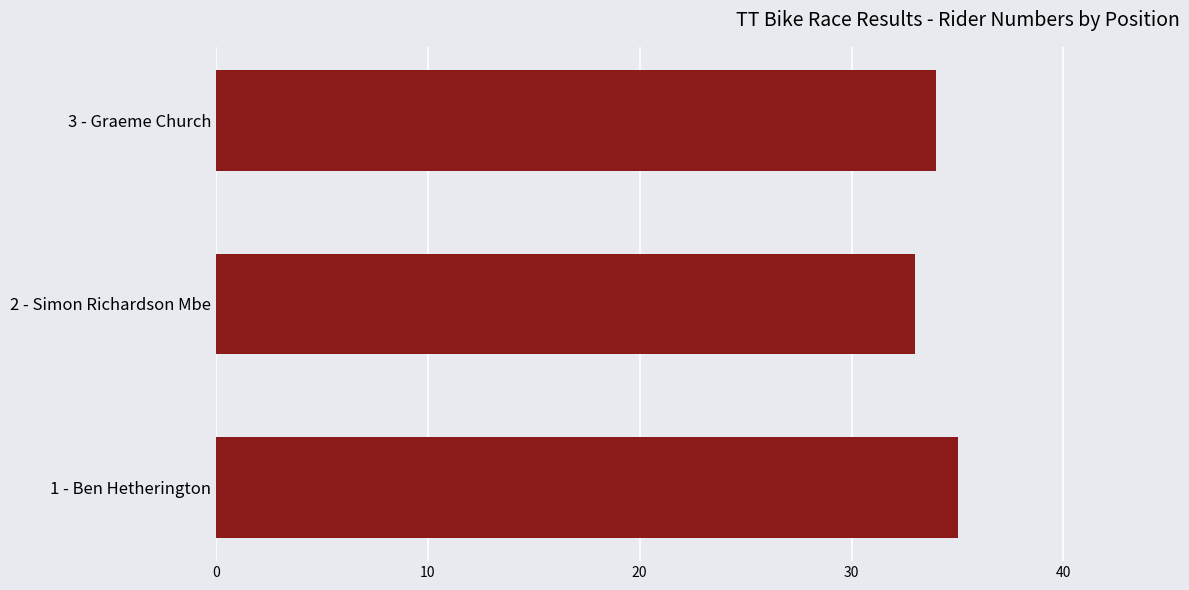

How many categories are shown in the chart?

3